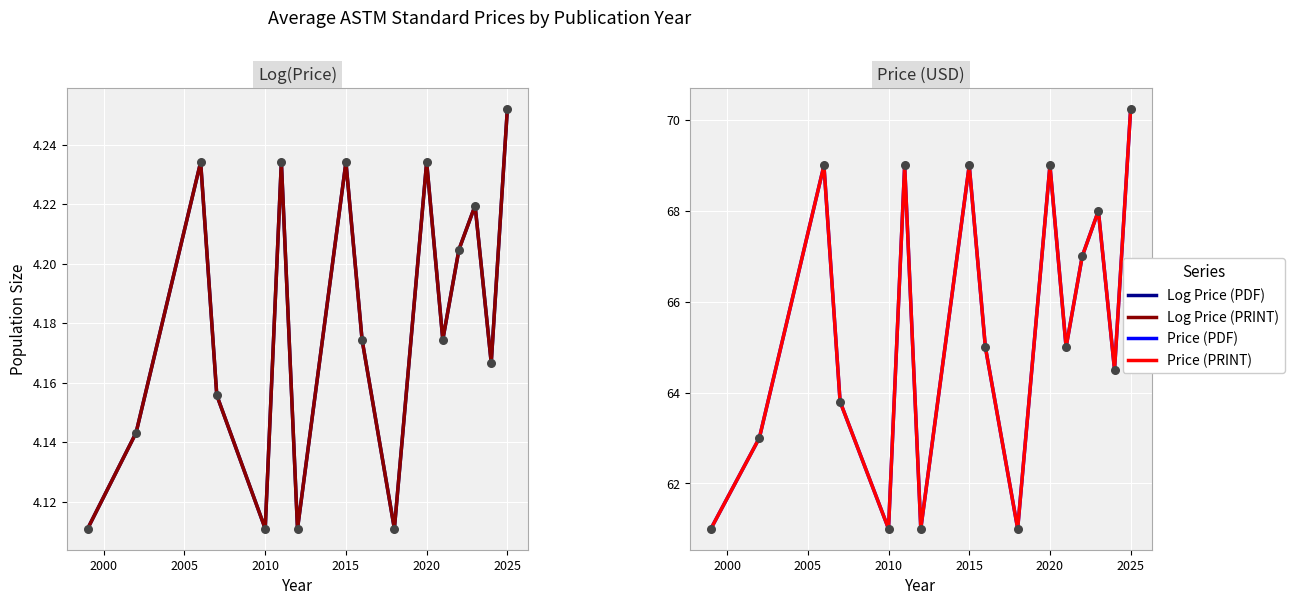

Which series has the largest total across all categories?

Price (PDF)